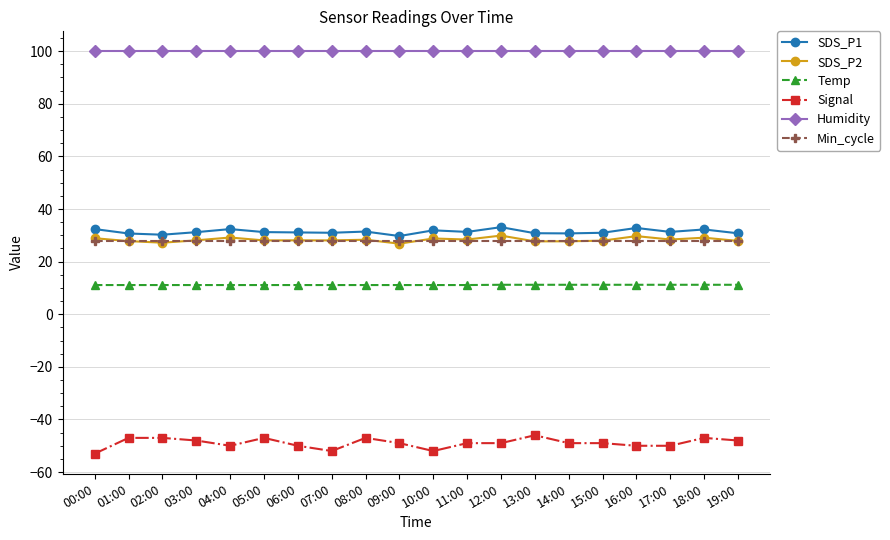

What is the sum of all Temp values?

222.8